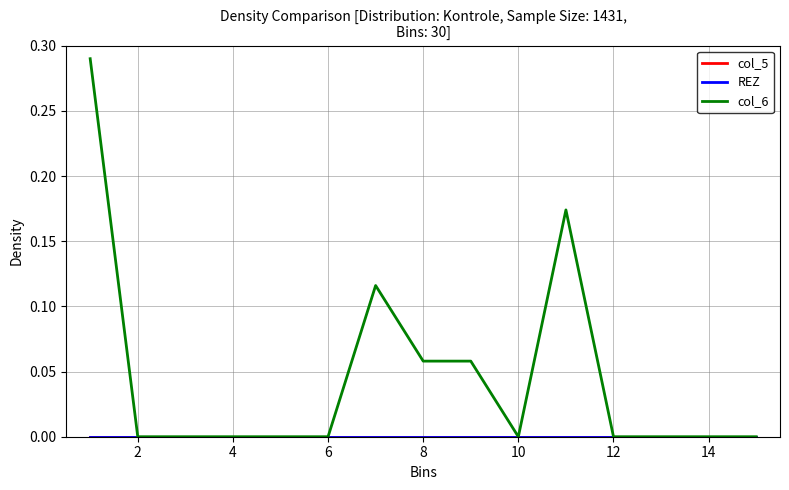

Does the chart display data point markers on the line(s)?

No